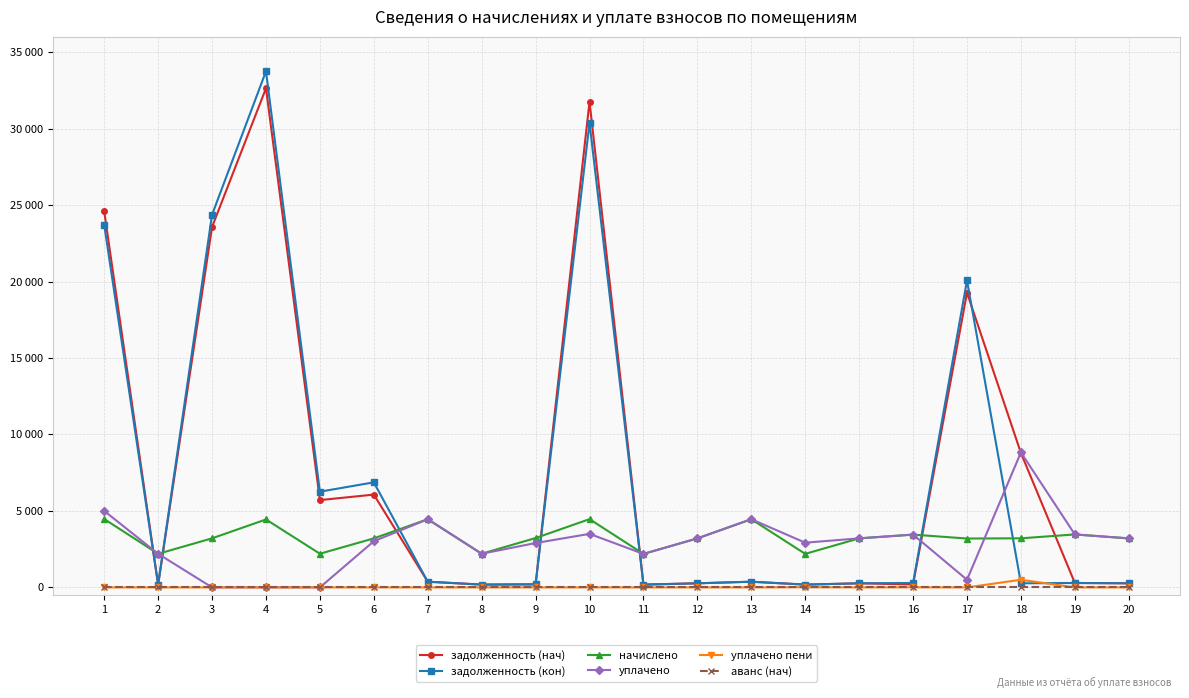

Which series has the largest total across all categories?

задолженность (нач)